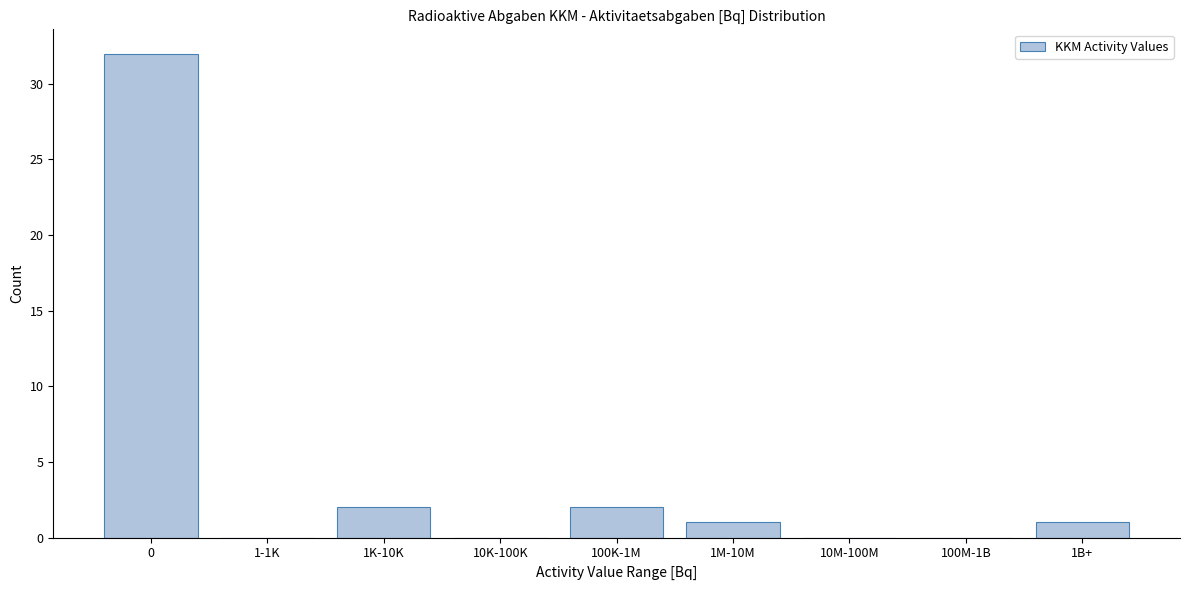

Reading left to right, list all the values displayed in this chart.

0=32	1-1K=0	1K-10K=2	10K-100K=0	100K-1M=2	1M-10M=1	10M-100M=0	100M-1B=0	1B+=1